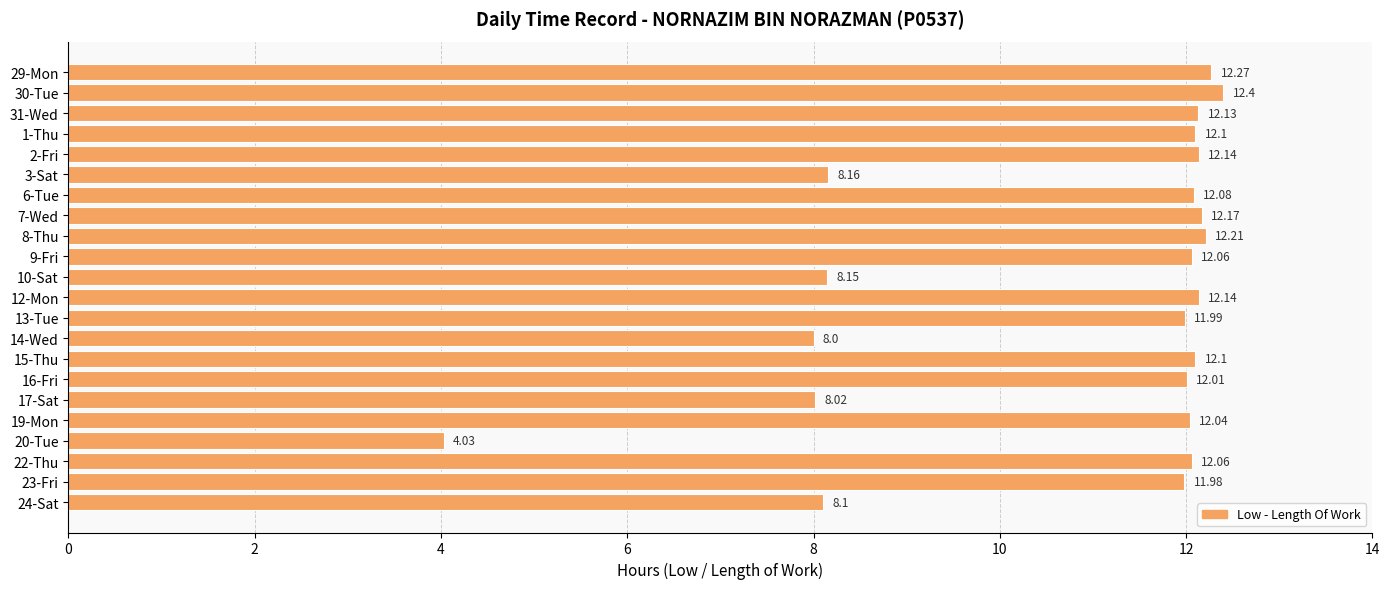

What is the sum of the values at 15-Thu and 23-Fri?

24.1